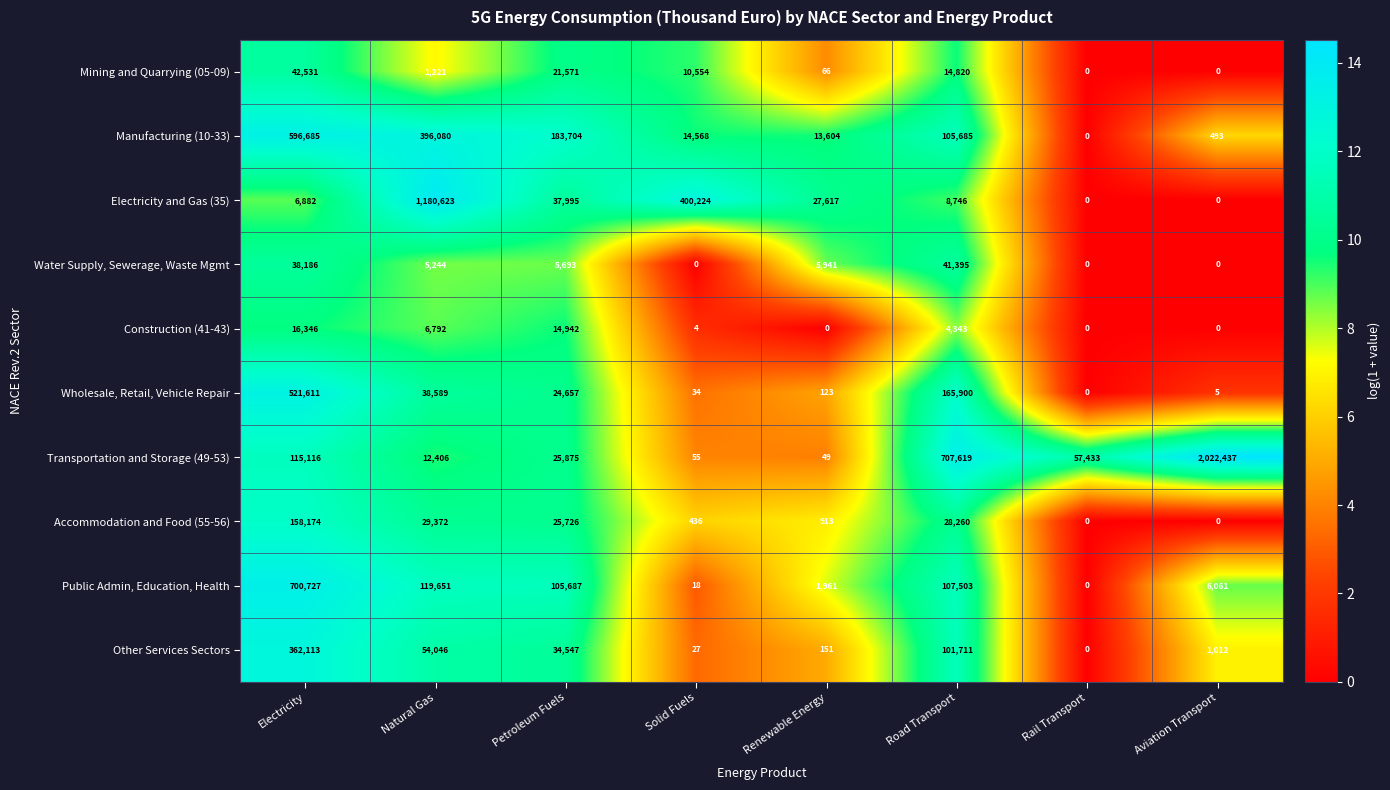

Which category has the highest value in the Electricity and Gas (35) series?

Natural Gas